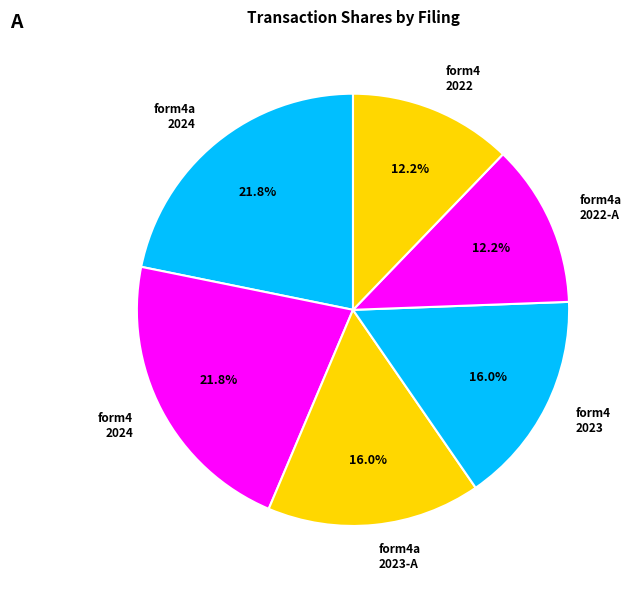

How many slices are in this pie chart?

6